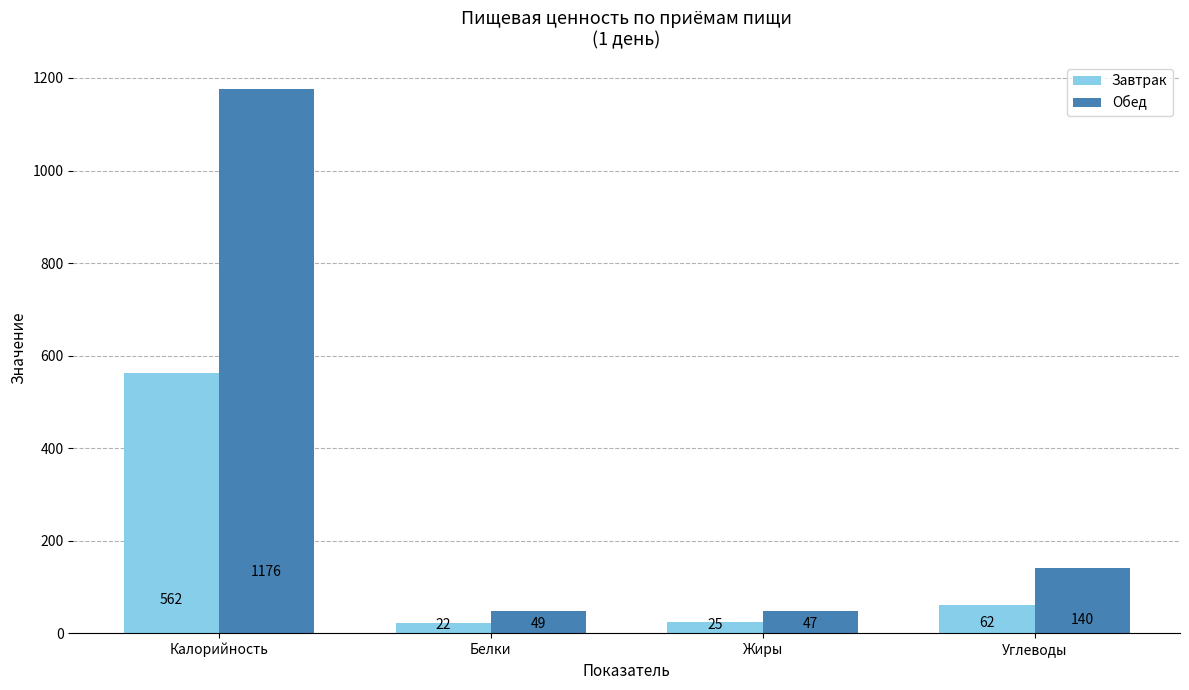

Which series has the widest spread of values?

Обед